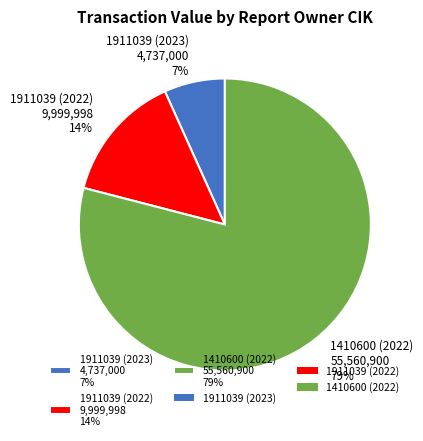

To the nearest percent, what is the difference between the 1410600 (2022) and 1911039 (2023) slice percentages?

72%